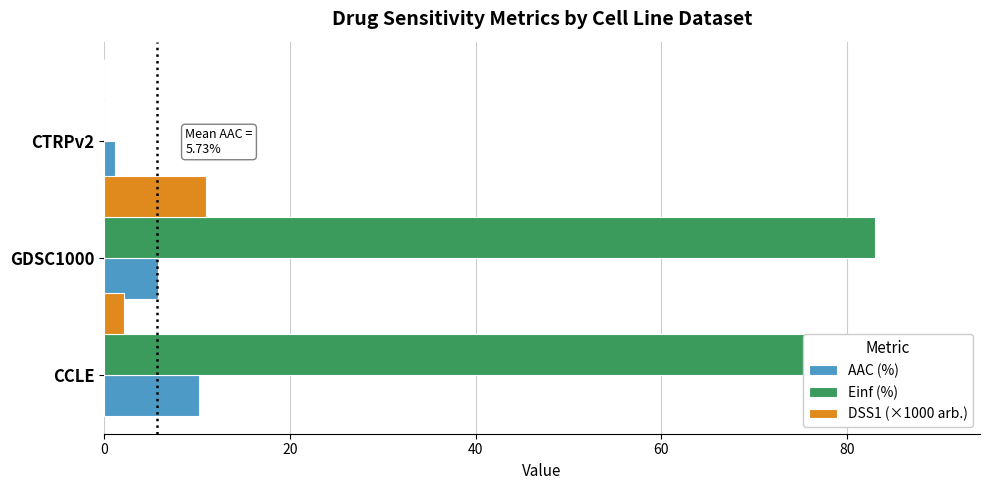

What is the total value across all series at 40?

1.2